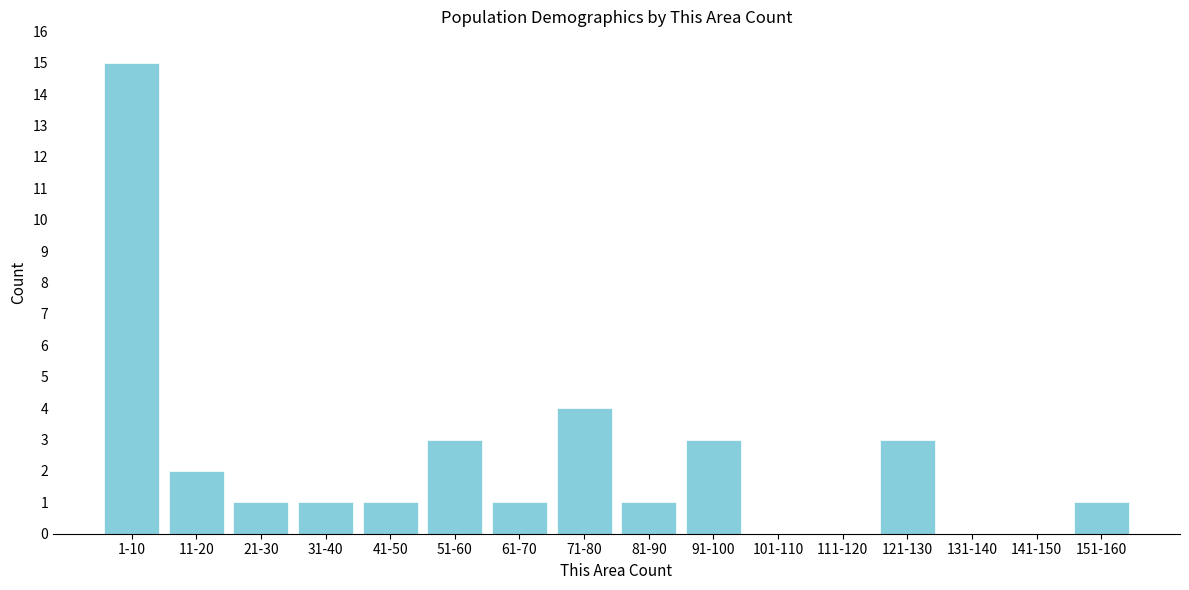

Reading right to left, list all the values displayed in this chart.

151-160=1	141-150=0	131-140=0	121-130=3	111-120=0	101-110=0	91-100=3	81-90=1	71-80=4	61-70=1	51-60=3	41-50=1	31-40=1	21-30=1	11-20=2	1-10=15